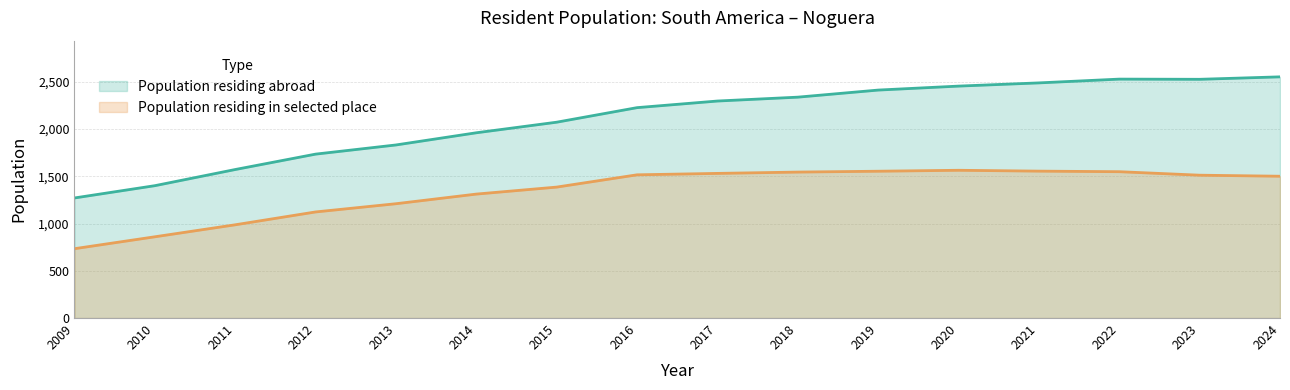

What is the total value across all series at 2022?

4078